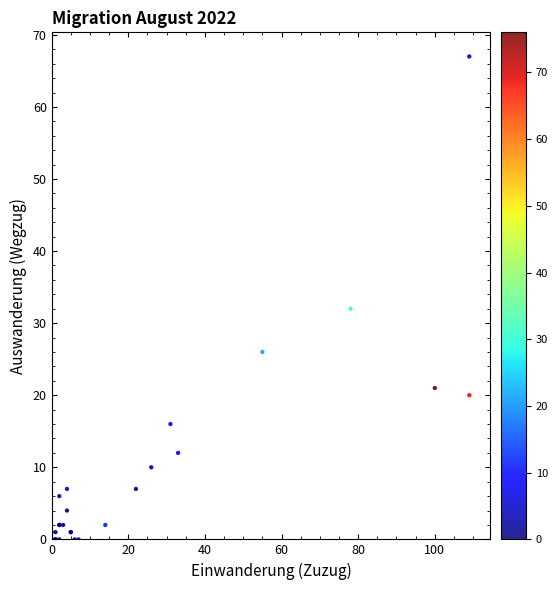

What Y value in the scatter plot is closest to 33?

32